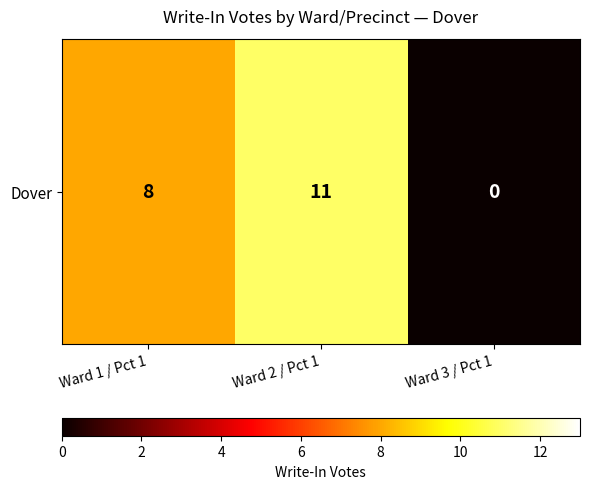

List the labels in order of value, smallest first.

Ward 3 / Pct 1, Ward 1 / Pct 1, Ward 2 / Pct 1